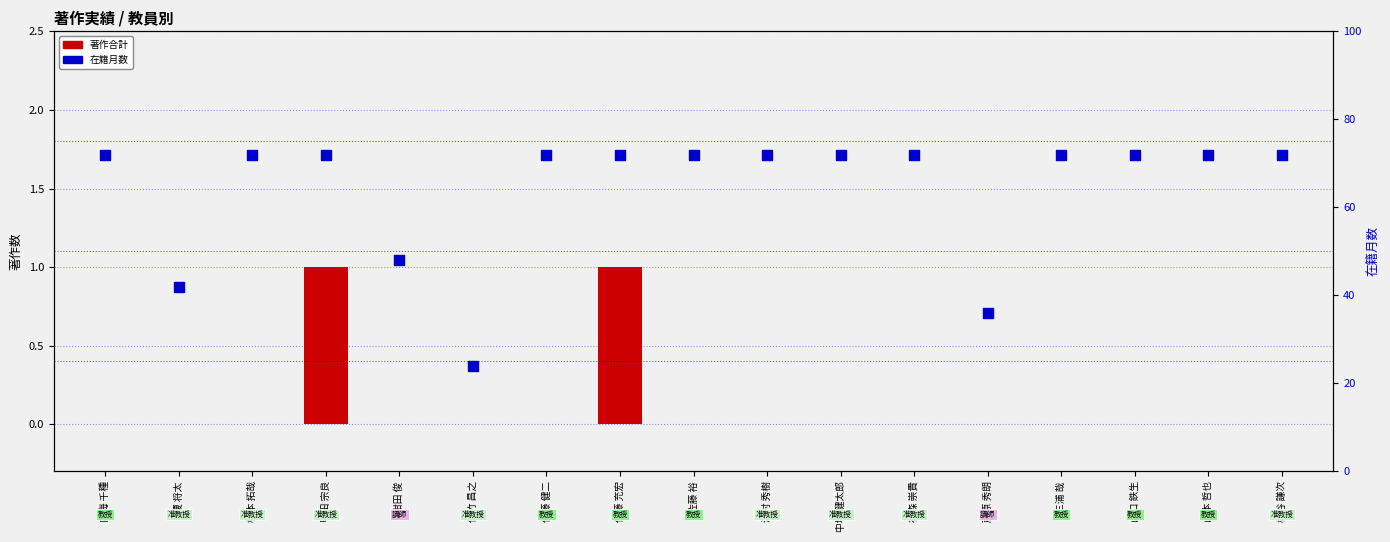

Which series has the largest total across all categories?

在籍月数